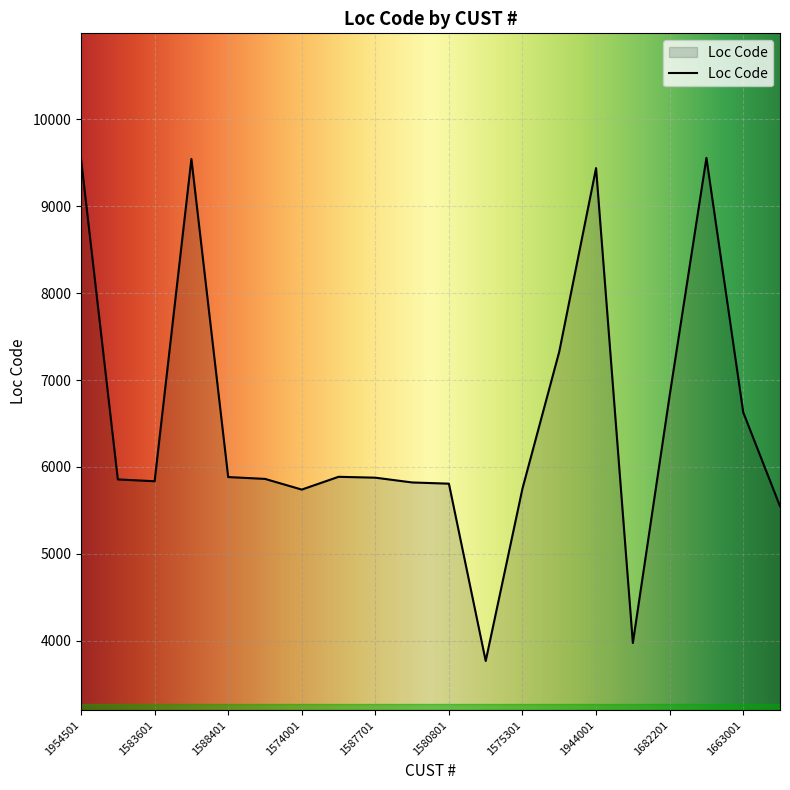

What is the difference between the second highest and minimum values?

5779